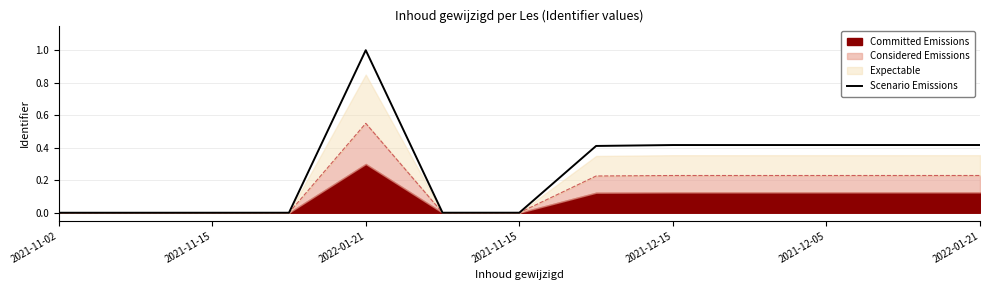

True or false: there are more than 2 points higher than both neighbors.

False